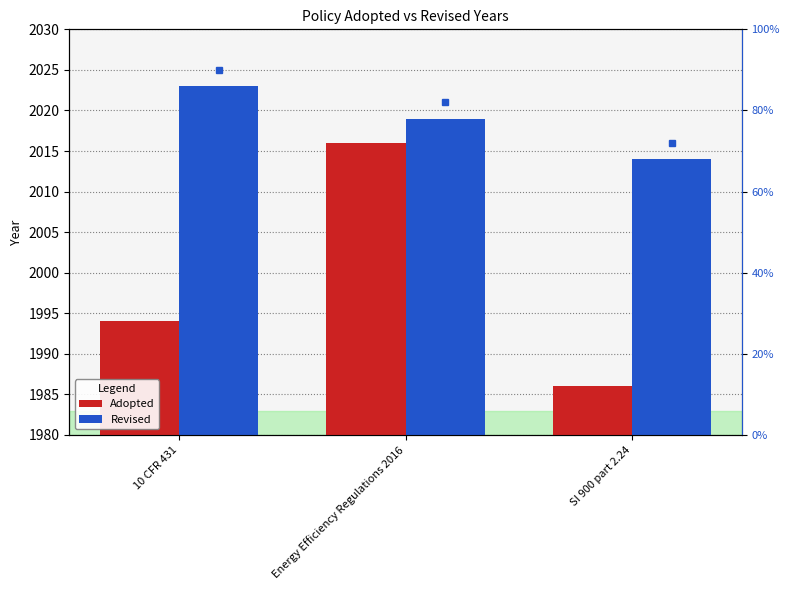

What value does the Adopted series have at 10 CFR 431, to the nearest 10?

1990